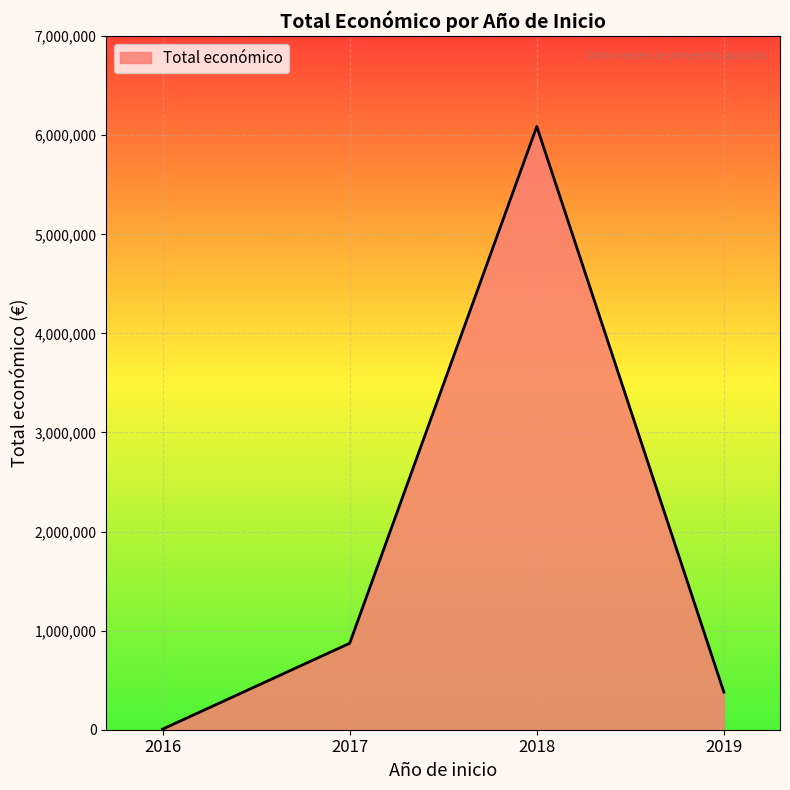

Is it true that the value at 2019 is 379920?

True